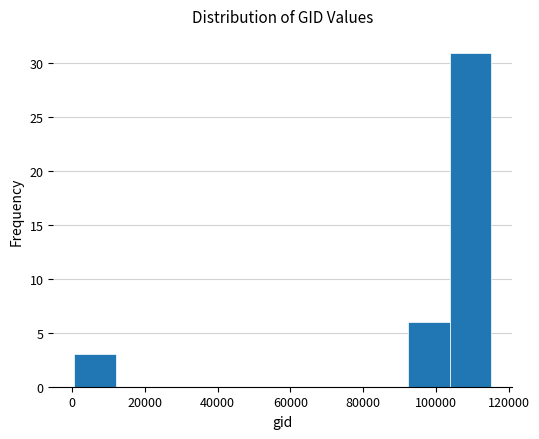

Over which range of the x-axis is the bar tallest?

104000 to 116000